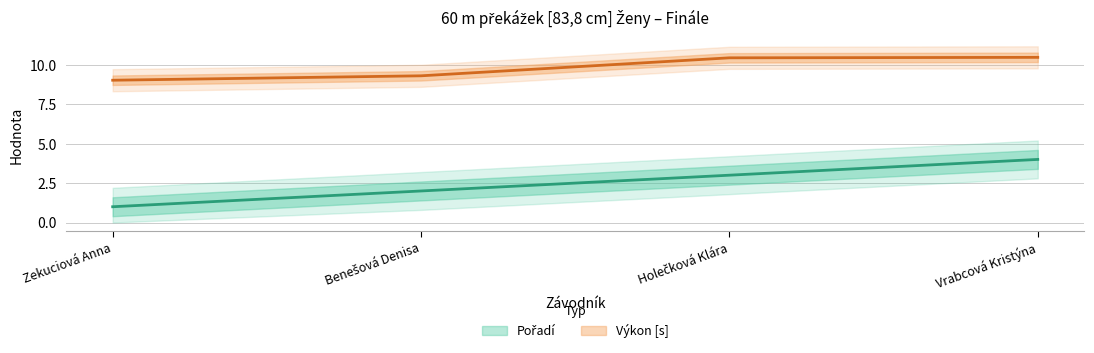

What value does the Výkon series have at Zekuciová Anna?

9.0